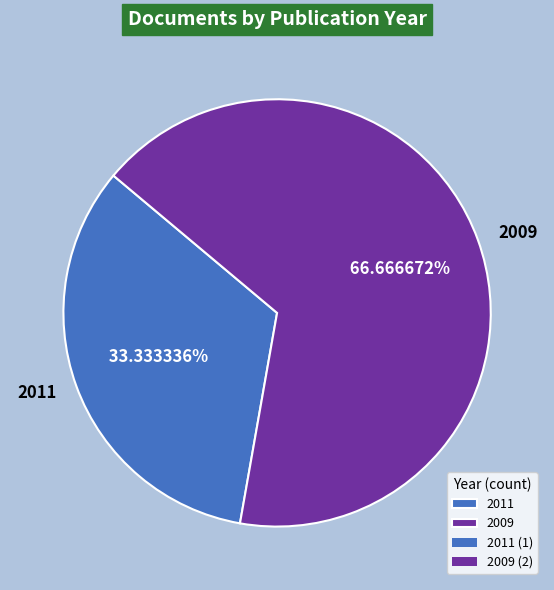

How many slices are in this pie chart?

2